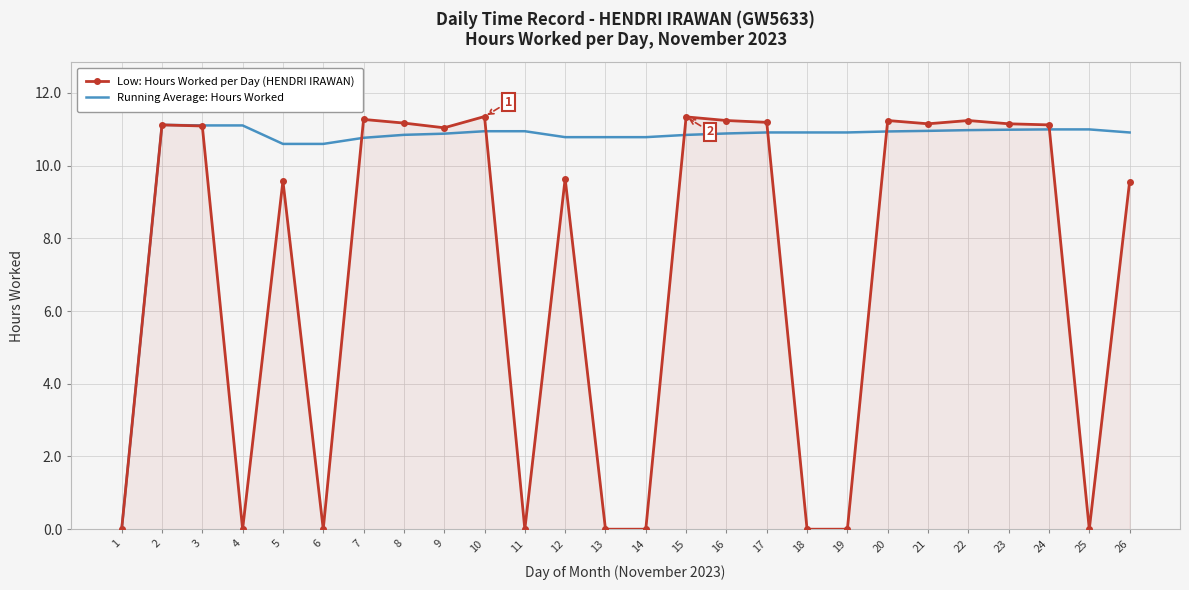

What is the difference between the maximum and minimum values in the Running Average: Hours Worked series?

11.1